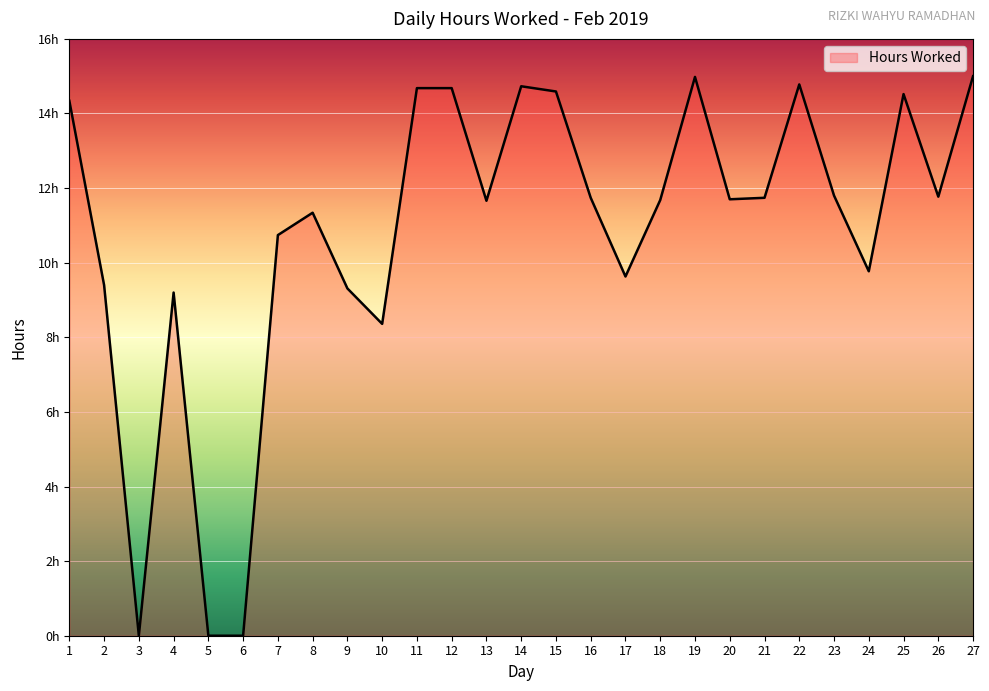

What is the maximum value shown in the chart?

15.0